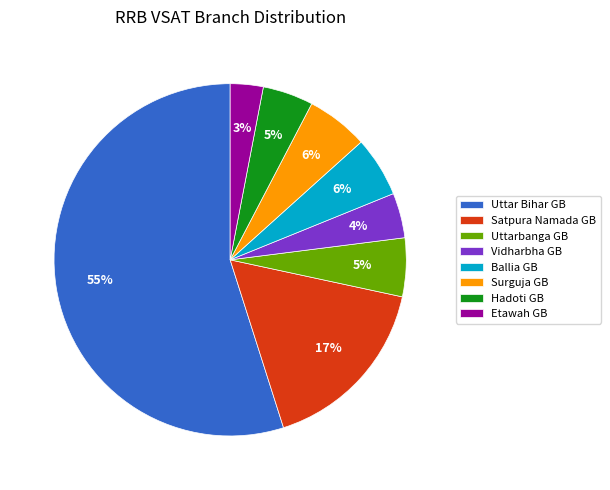

The Uttarbanga GB slice represents 1% of the pie. True or false?

False